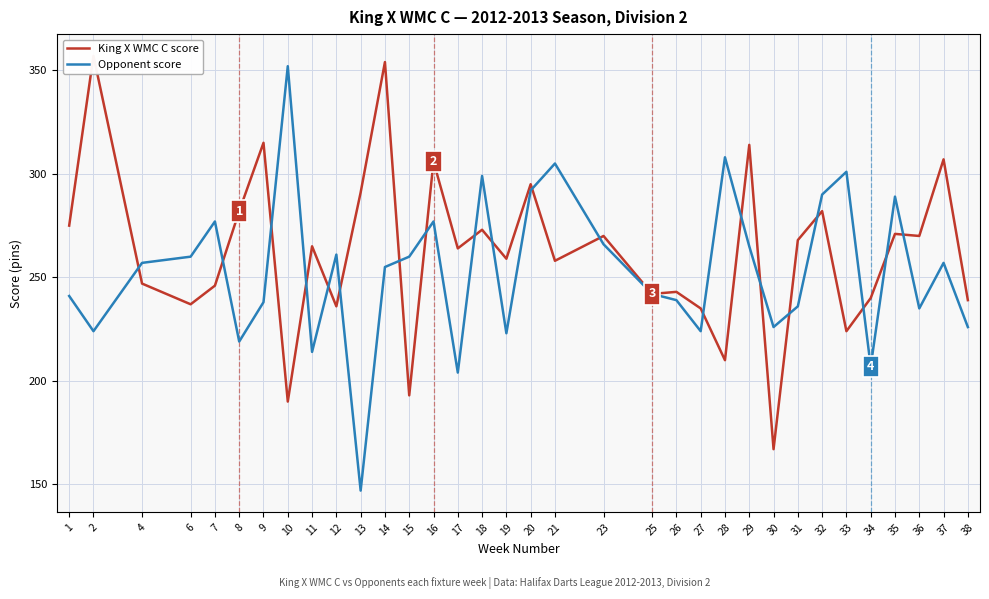

What is the greatest value displayed?

357